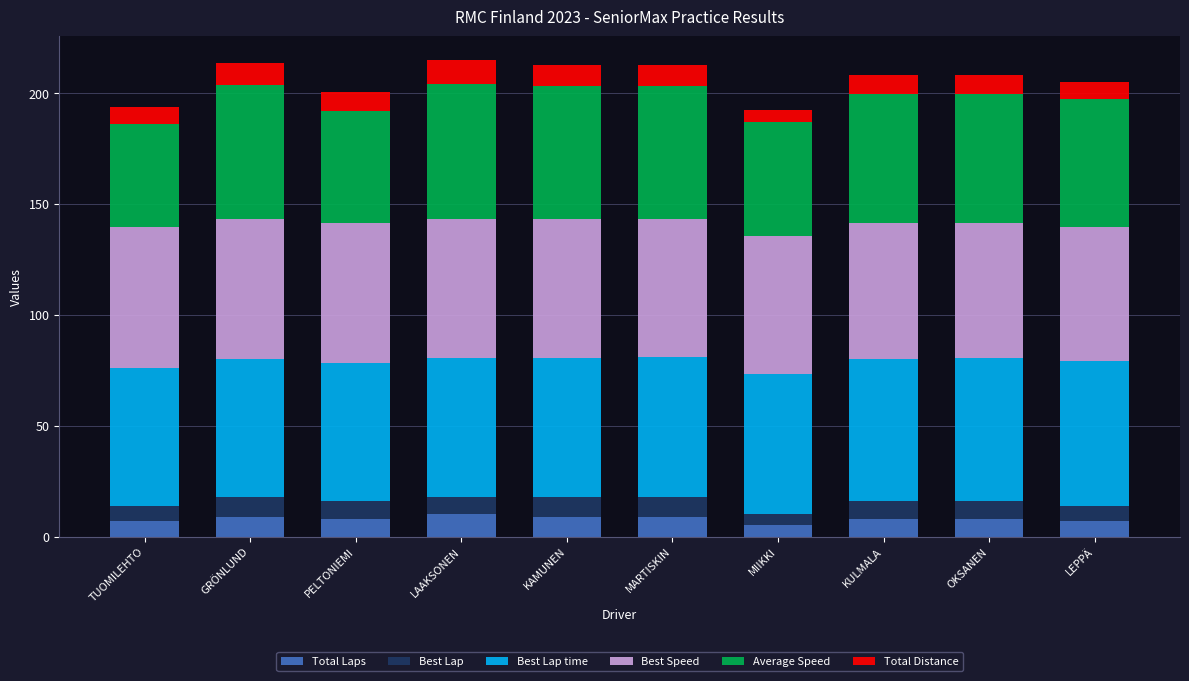

What is the approximate value of Total Laps at GRÖNLUND?

9.0